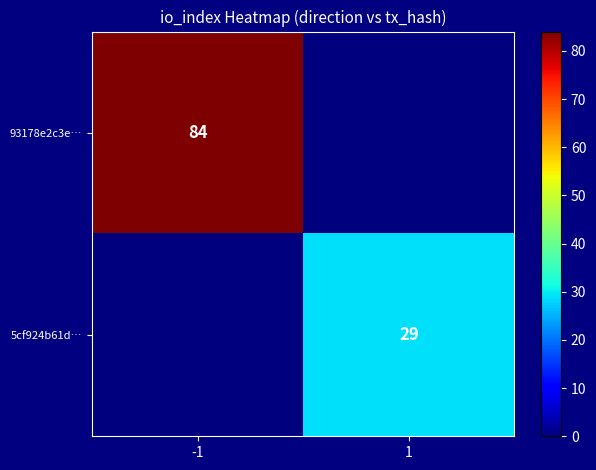

List the series in order of their peak value, lowest first.

5cf924b61d…, 93178e2c3e…